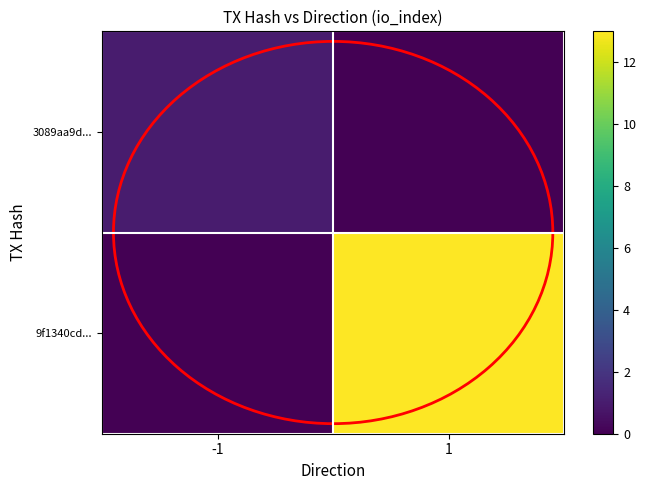

What is the total value across all series at -1?

1